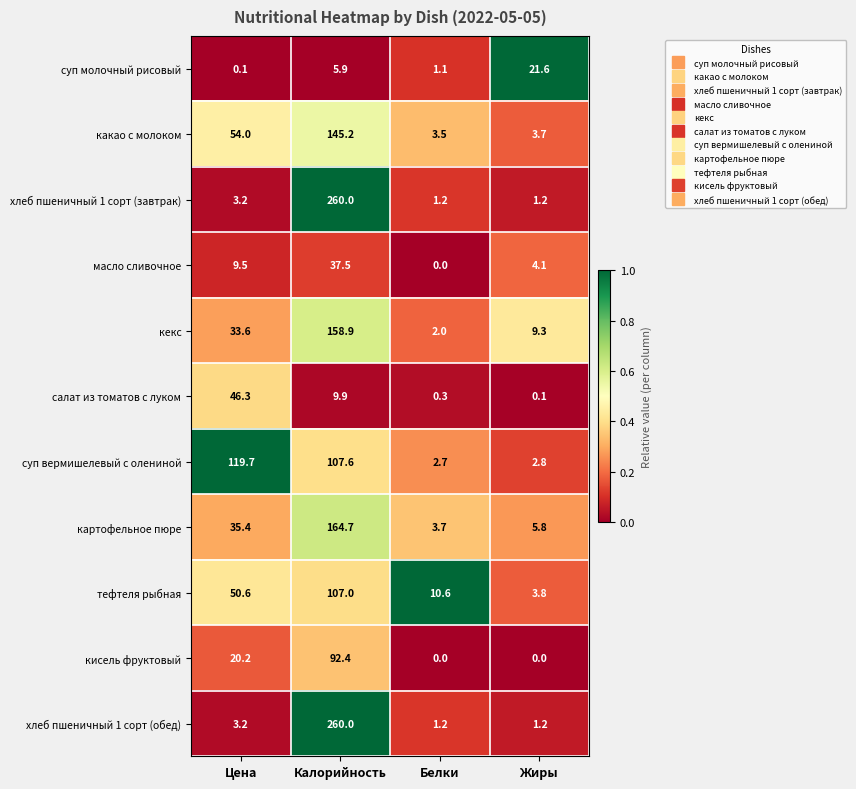

Which category has the highest value across all series?

Калорийность